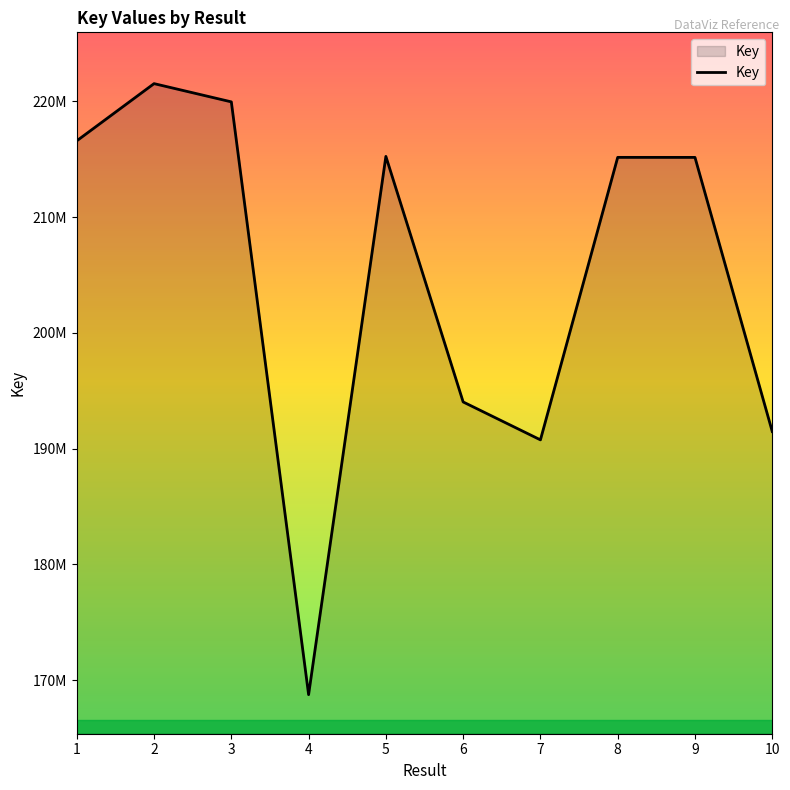

Does the chart display data point markers on the line(s)?

No